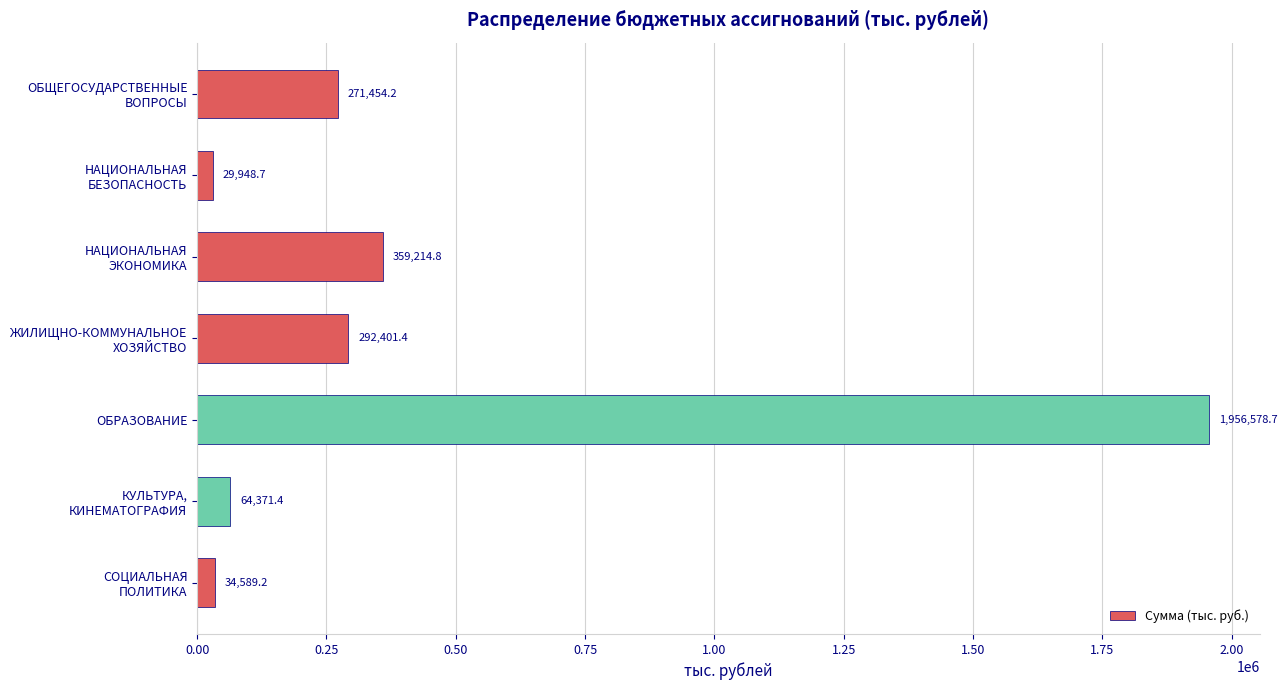

How many series are shown in this chart?

1